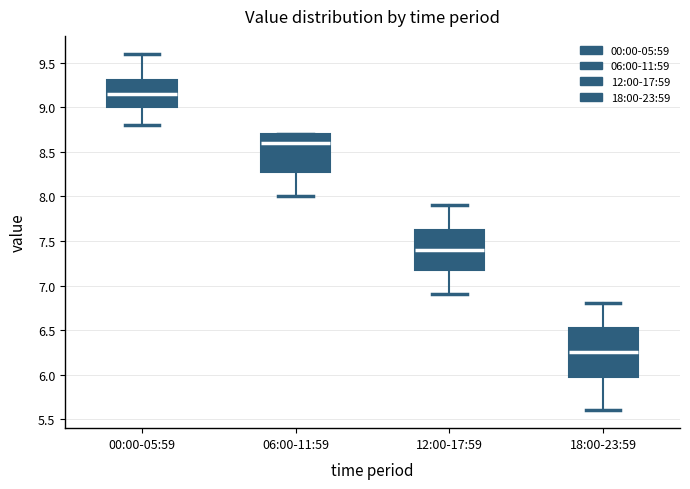

Which box is the tallest, from its lower edge to its upper edge?

18:00-23:59